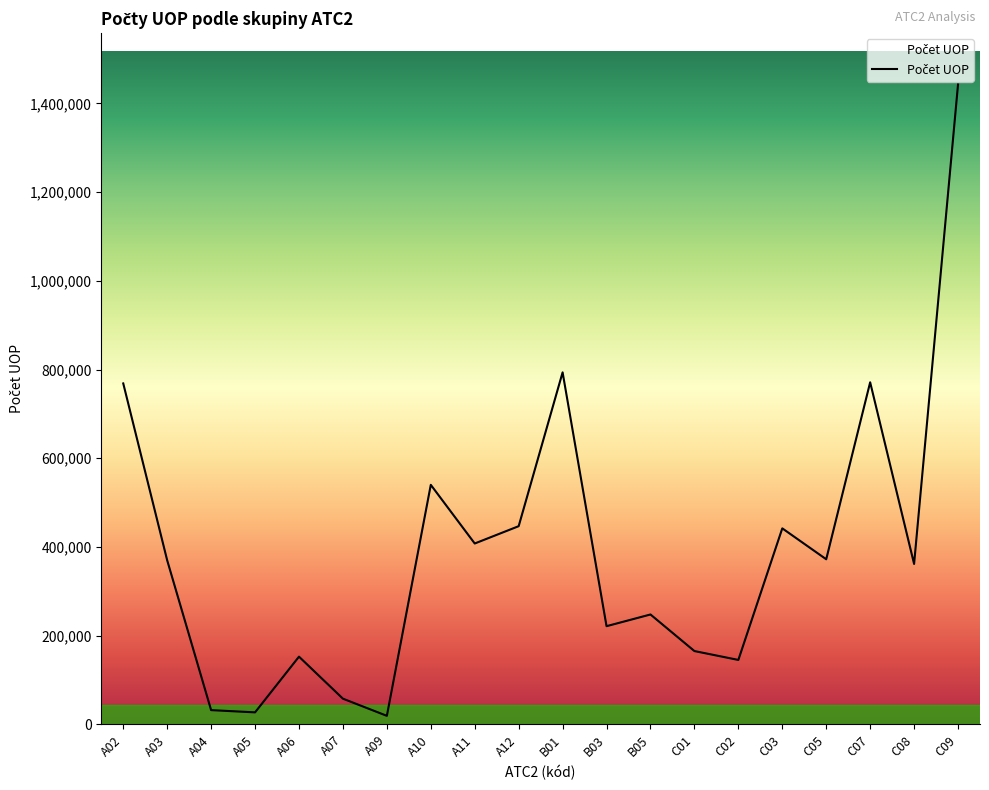

What is the sum of all values?

7786973